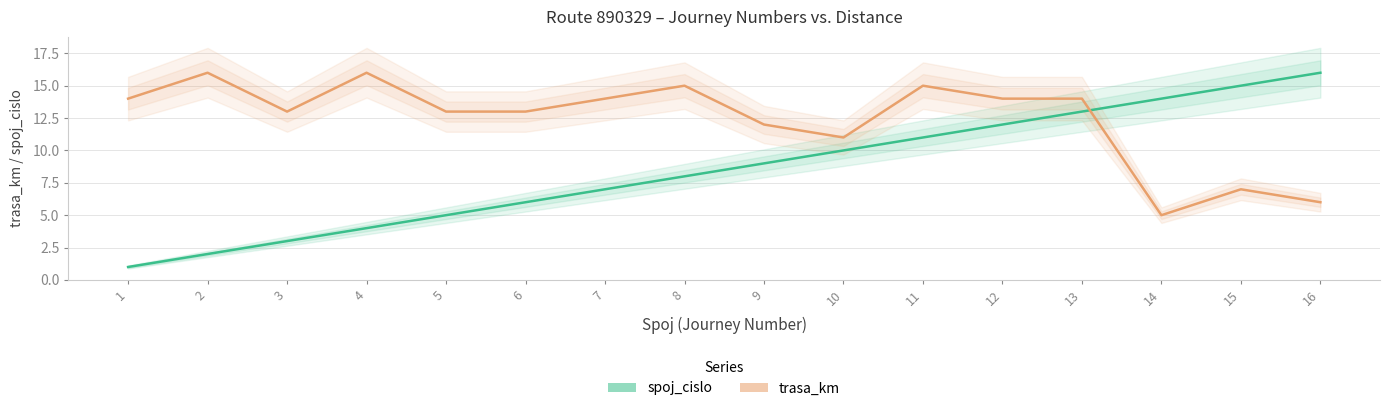

At which category is the sum across all series the highest?

13